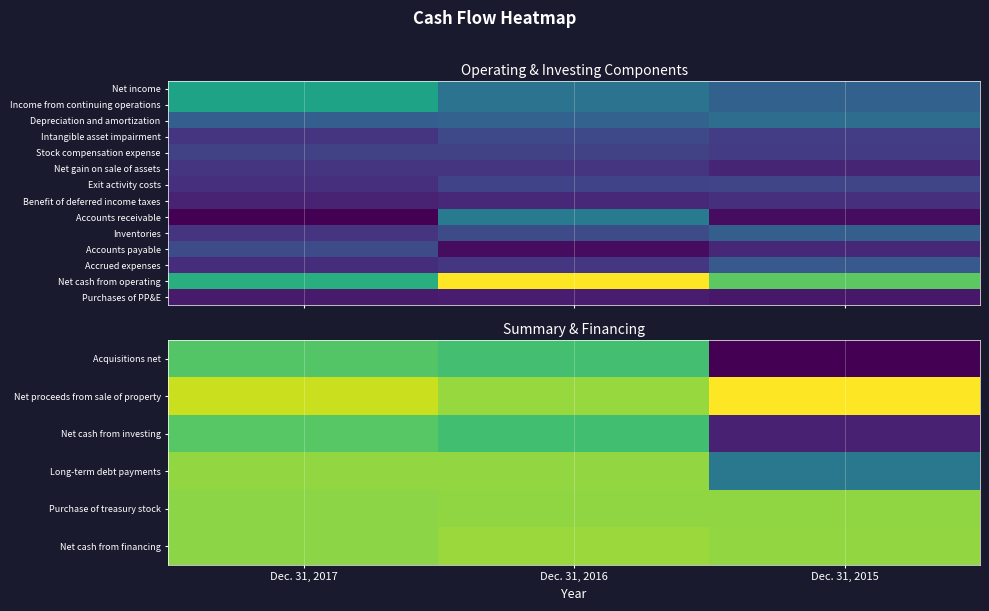

Rank the categories by Accounts payable value from highest to lowest.

Dec. 31, 2017, Dec. 31, 2015, Dec. 31, 2016